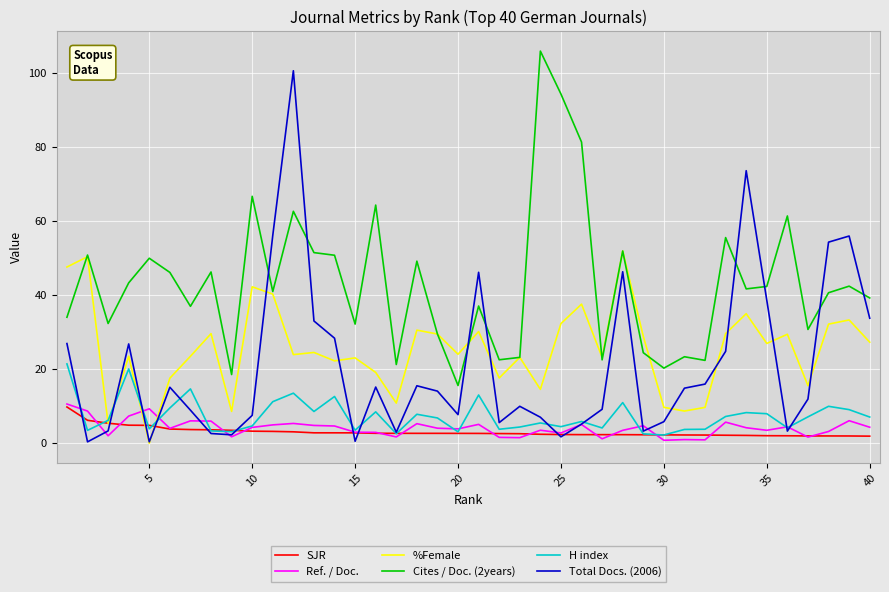

True or false: SJR and Cites / Doc. (2years) intersect in this chart.

False